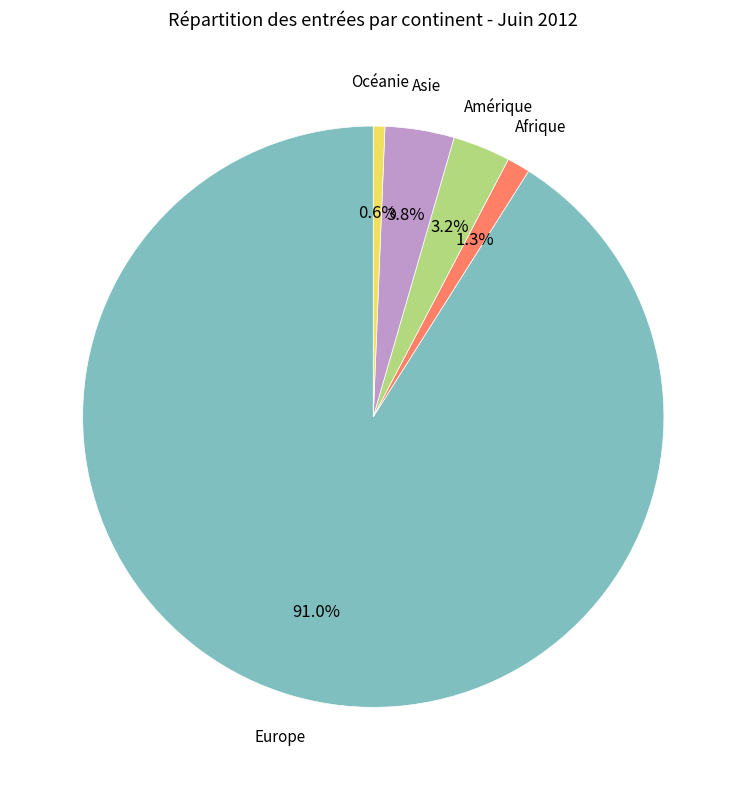

To the nearest percent, what is the average slice percentage?

20%